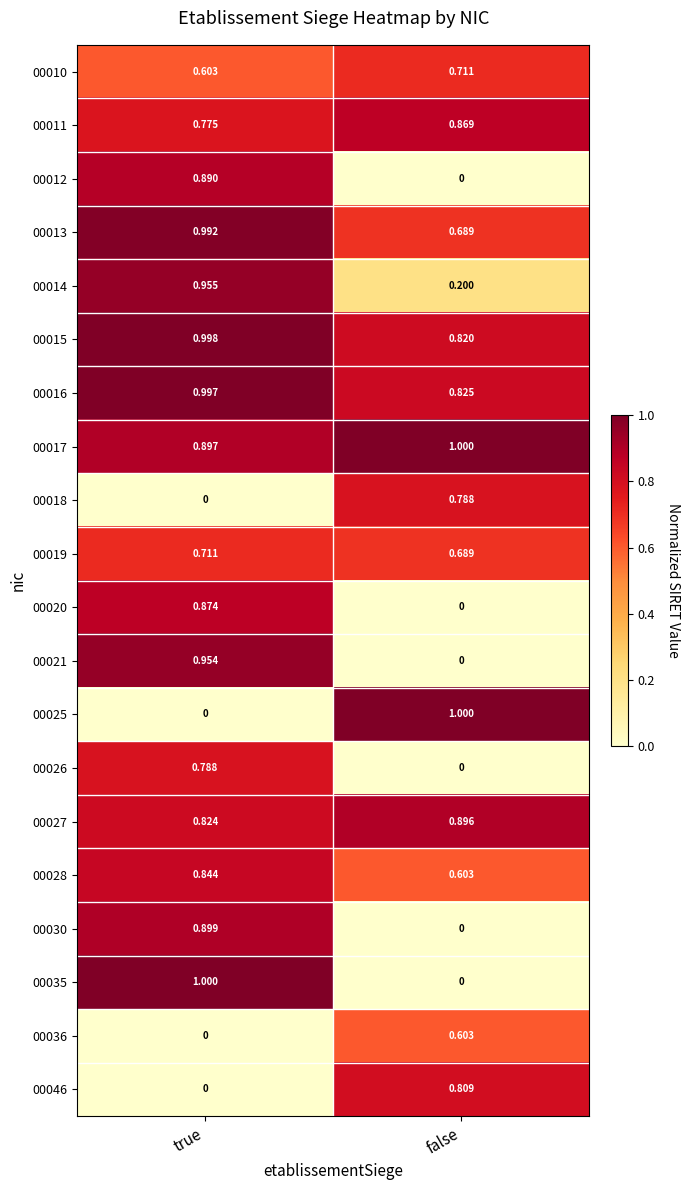

List the labels in order of 00017 value, smallest first.

true, false